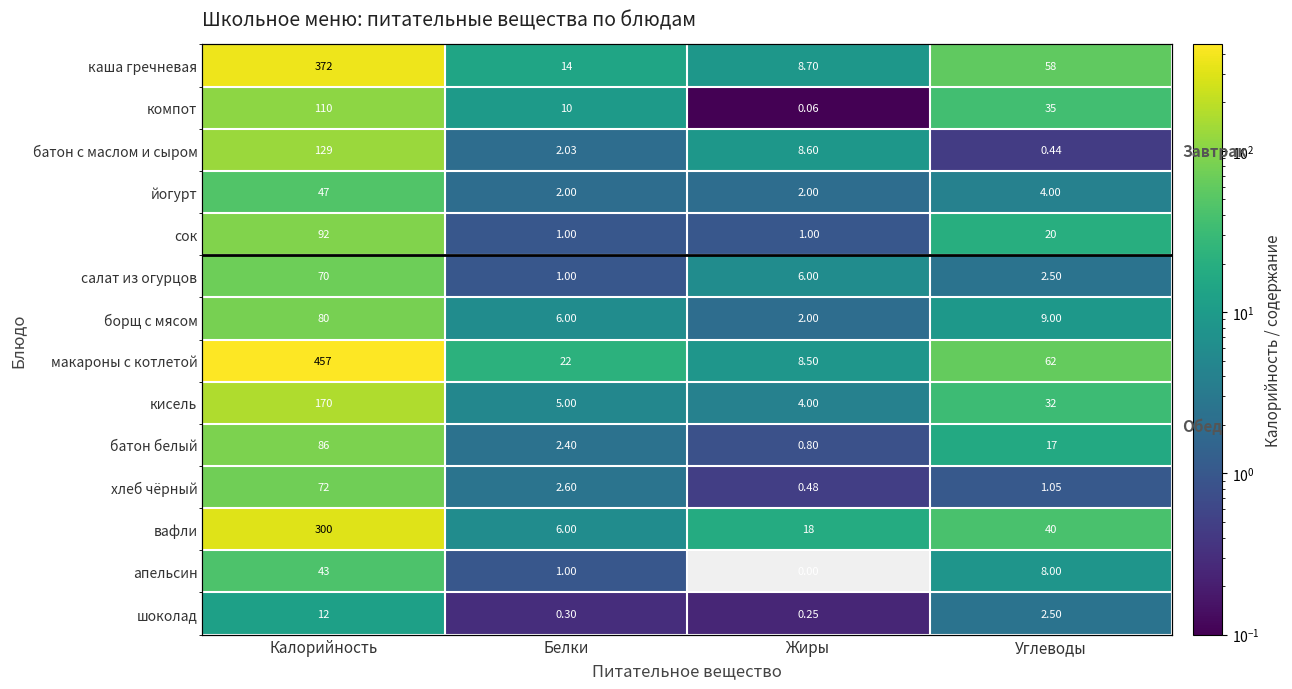

What is the average value of the шоколад series?

3.8